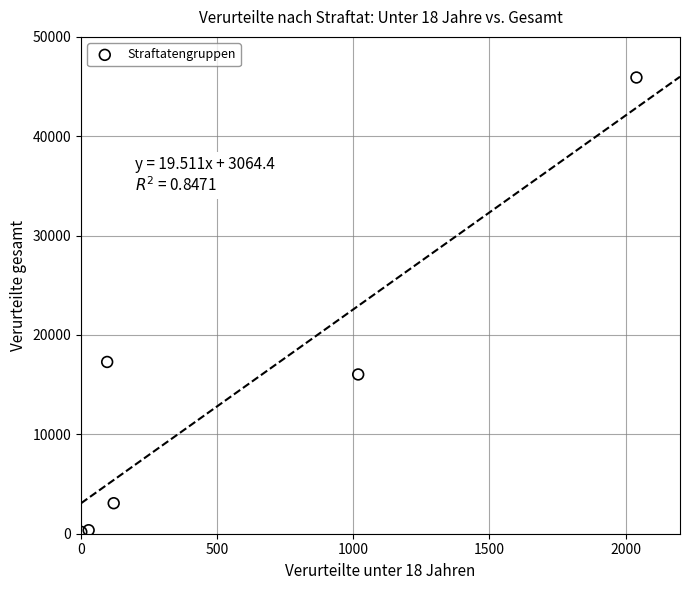

What is the range of Y values (max minus min)?

45732